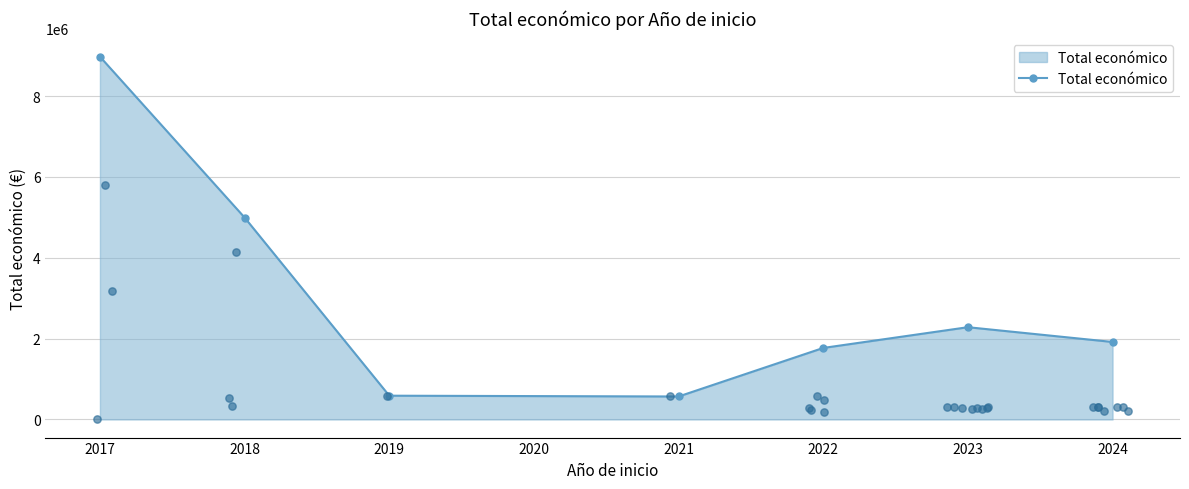

What is the minimum value for Total económico?

567924